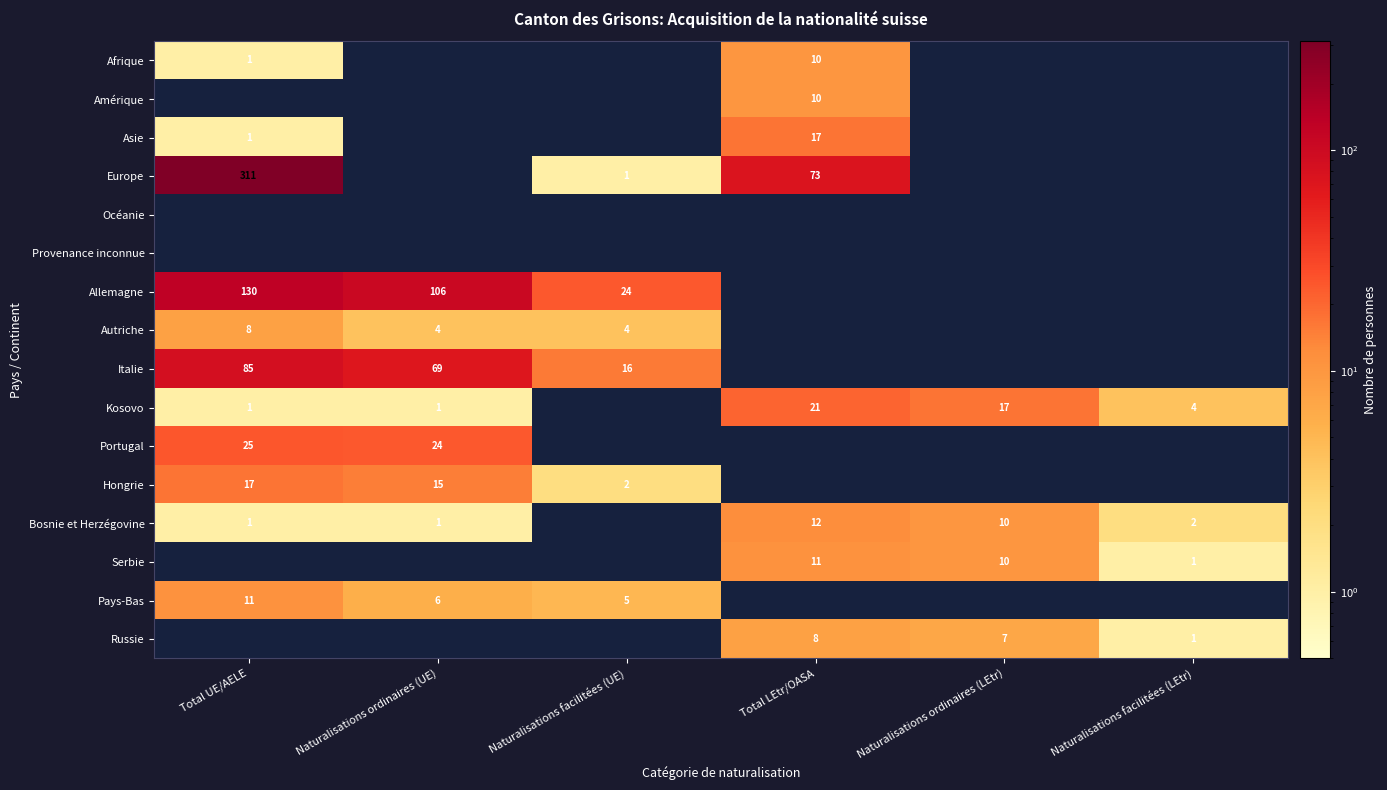

The Pays-Bas series shows 6 at Naturalisations ordinaires (UE). True or false?

True